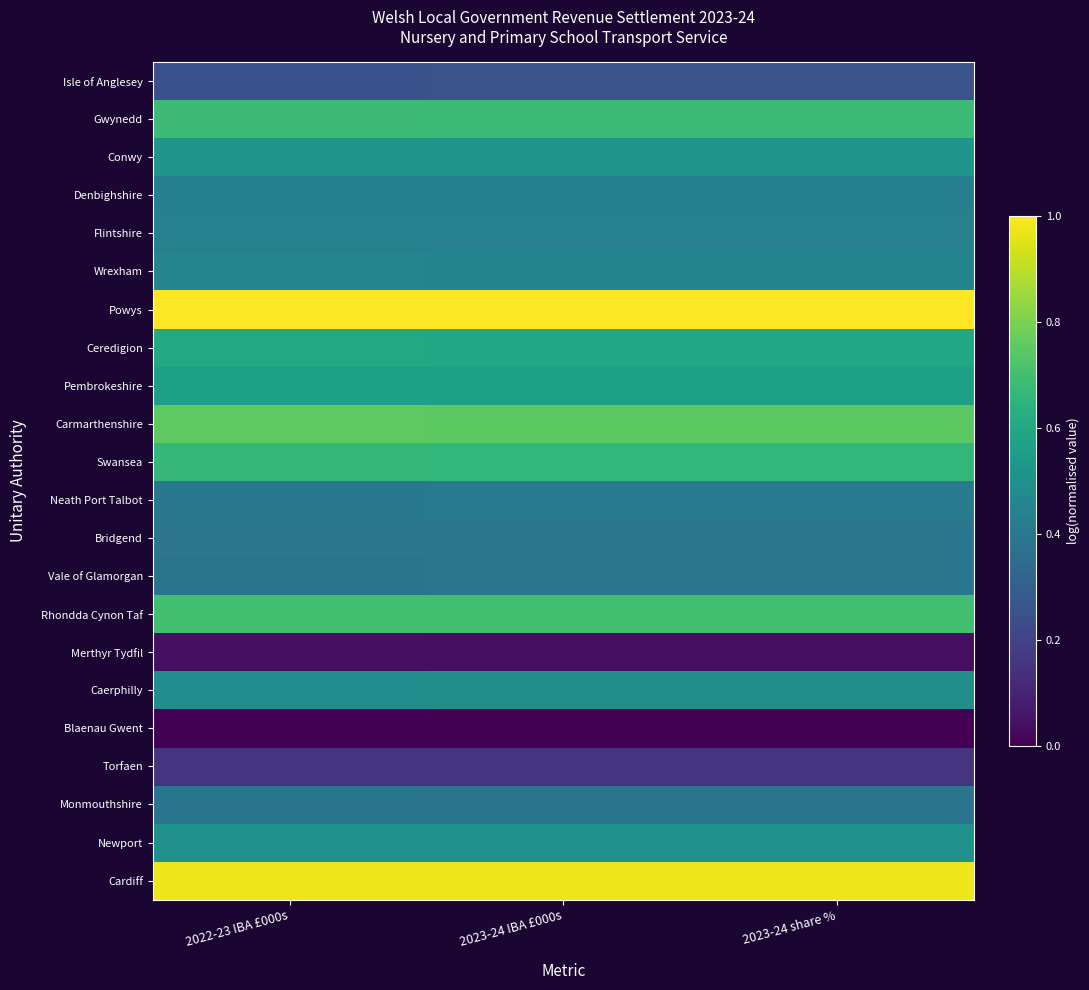

What is the difference between the highest and lowest values at 2023-24 IBA £000s?

1.0